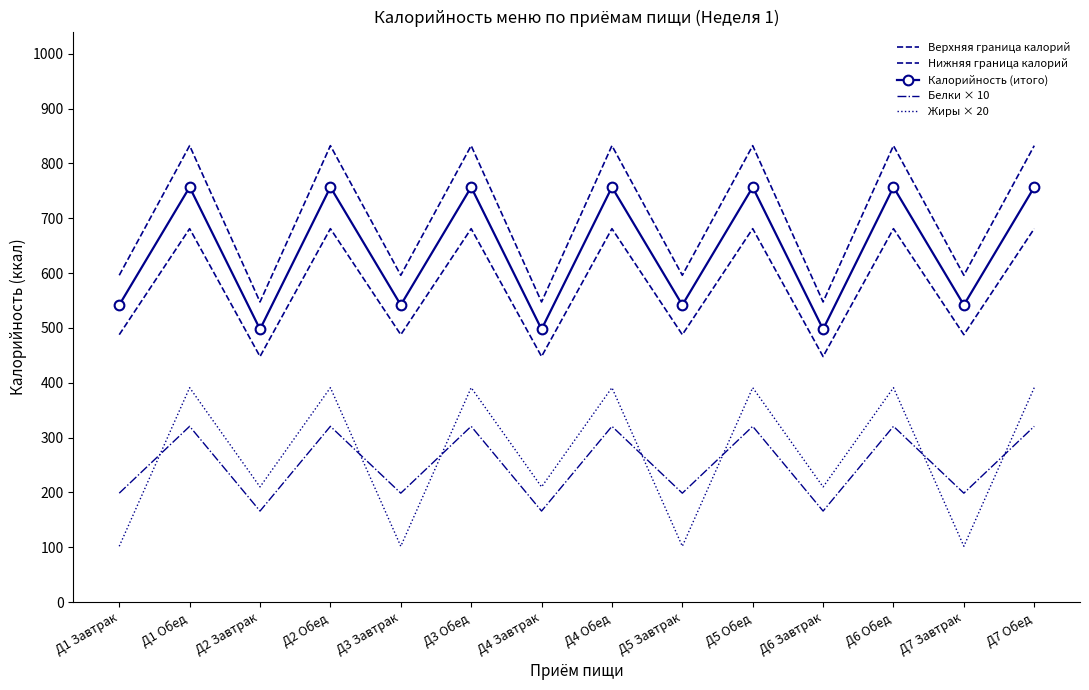

Which has a higher value, Д2 Обед or Д4 Обед?

Д2 Обед